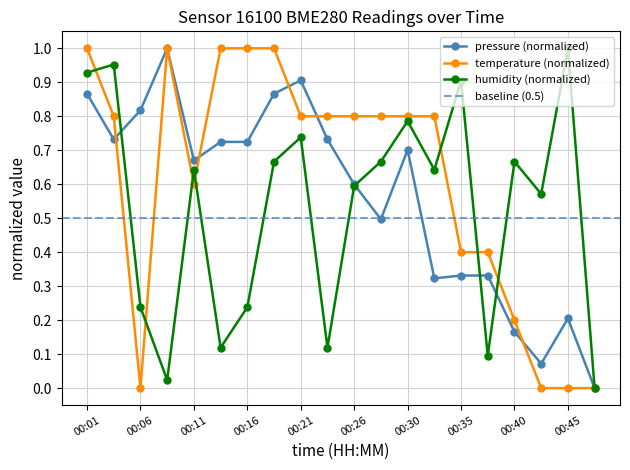

What is the spread (max minus min) of values at 00:01?

0.1